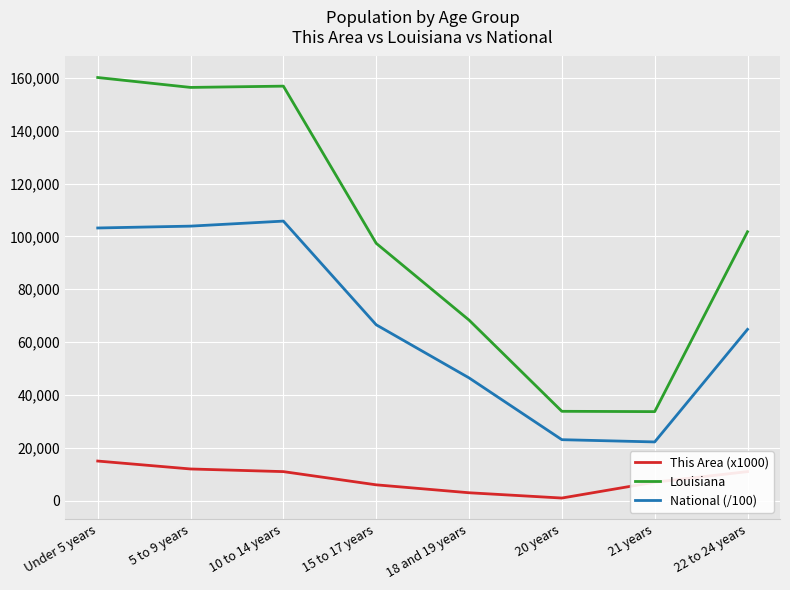

Which series changed the most between 5 to 9 years and 22 to 24 years?

Louisiana